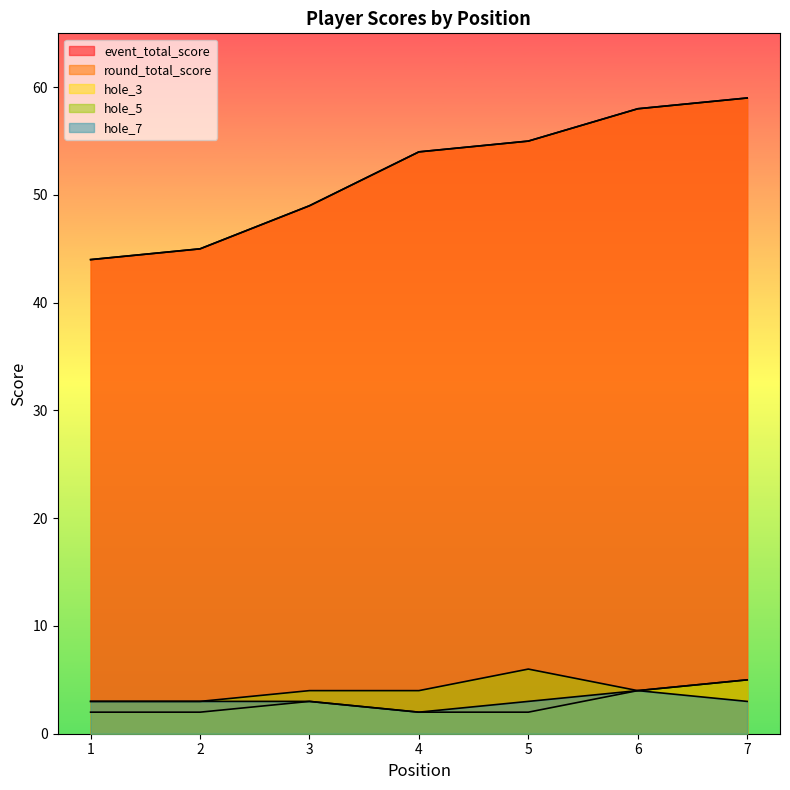

Reading left to right, transcribe all the data shown in this chart.

event_total_score: 1=44	2=45	3=49	4=54	5=55	6=58	7=59
round_total_score: 1=44	2=45	3=49	4=54	5=55	6=58	7=59
hole_3: 1=2	2=2	3=3	4=2	5=2	6=4	7=5
hole_5: 1=3	2=3	3=4	4=4	5=6	6=4	7=5
hole_7: 1=3	2=3	3=3	4=2	5=3	6=4	7=3